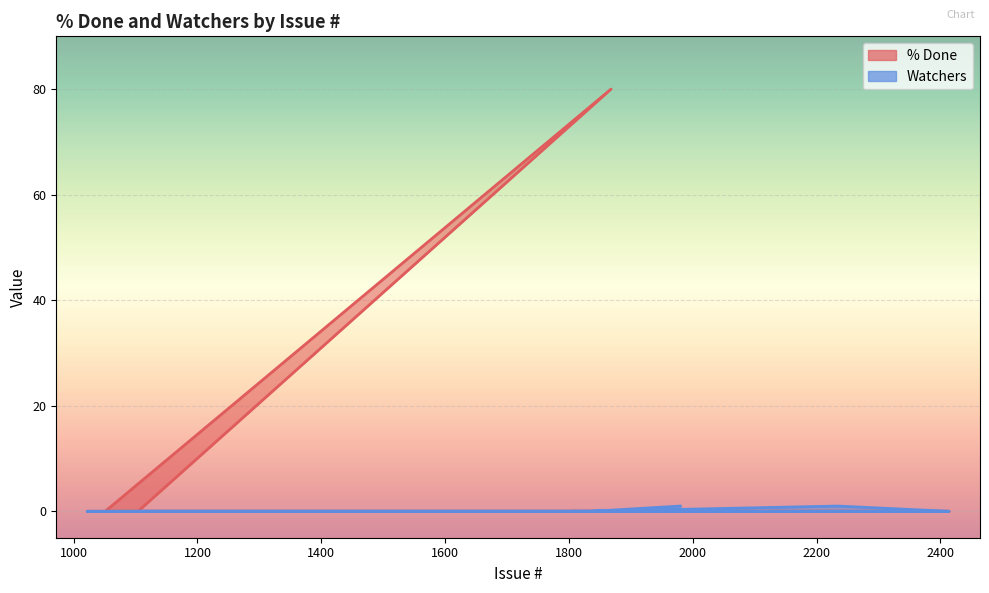

What is the highest value of the % Done series?

80